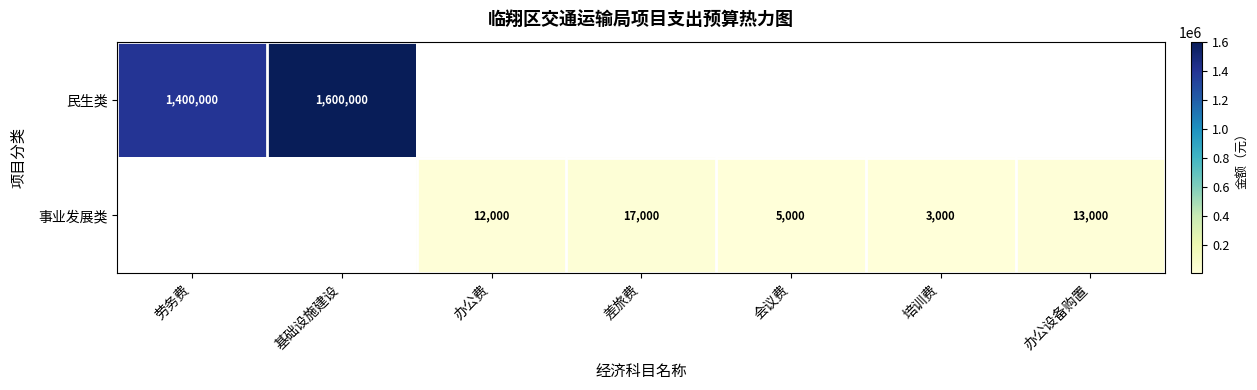

What is the sum of the 事业发展类 values at 办公设备购置 and 培训费?

16000